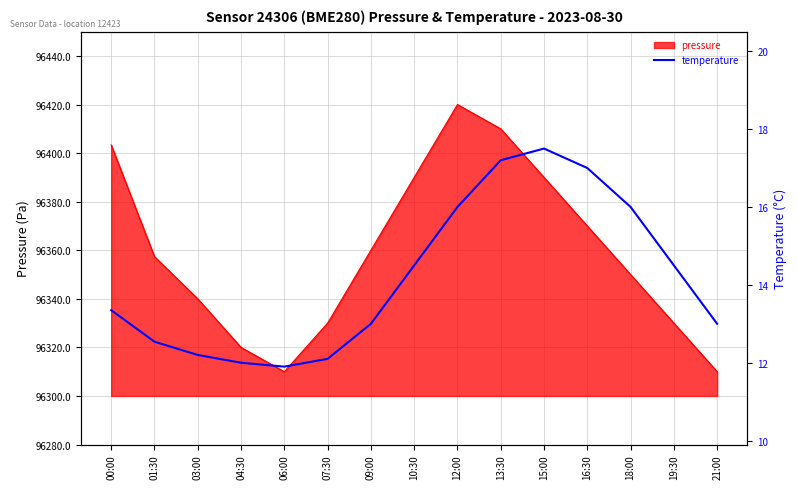

What is the average value?

14.2